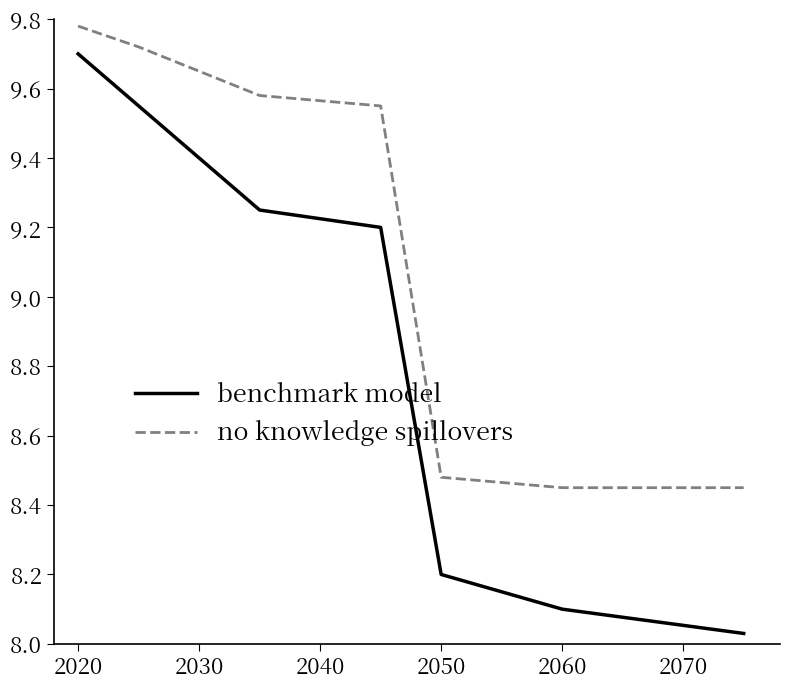

Count the number of categories in the chart.

8